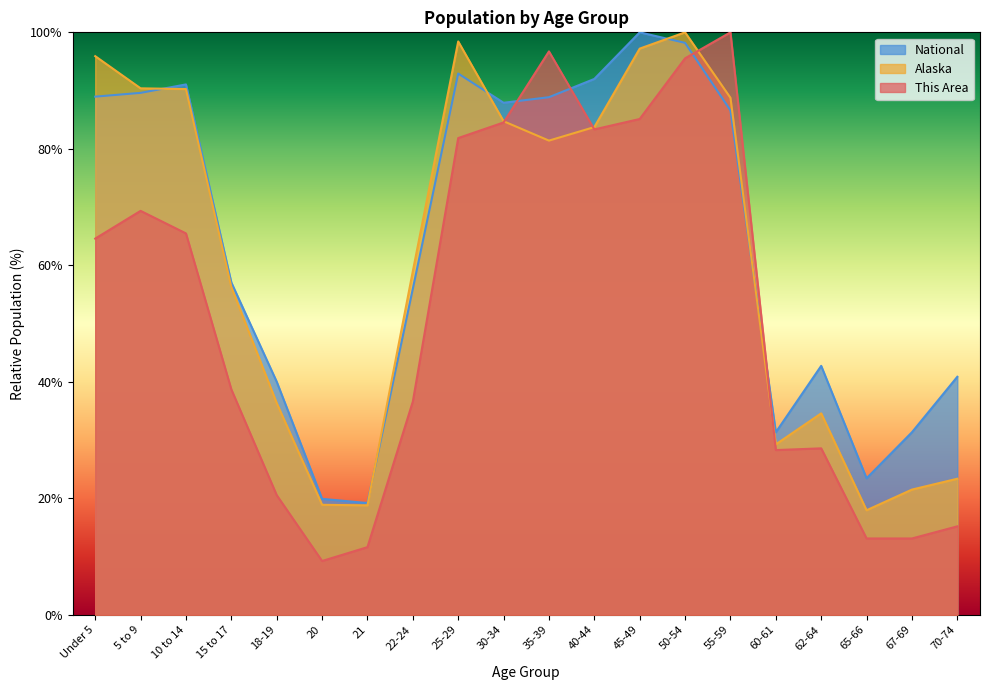

What is the maximum value shown in the chart?

100.0